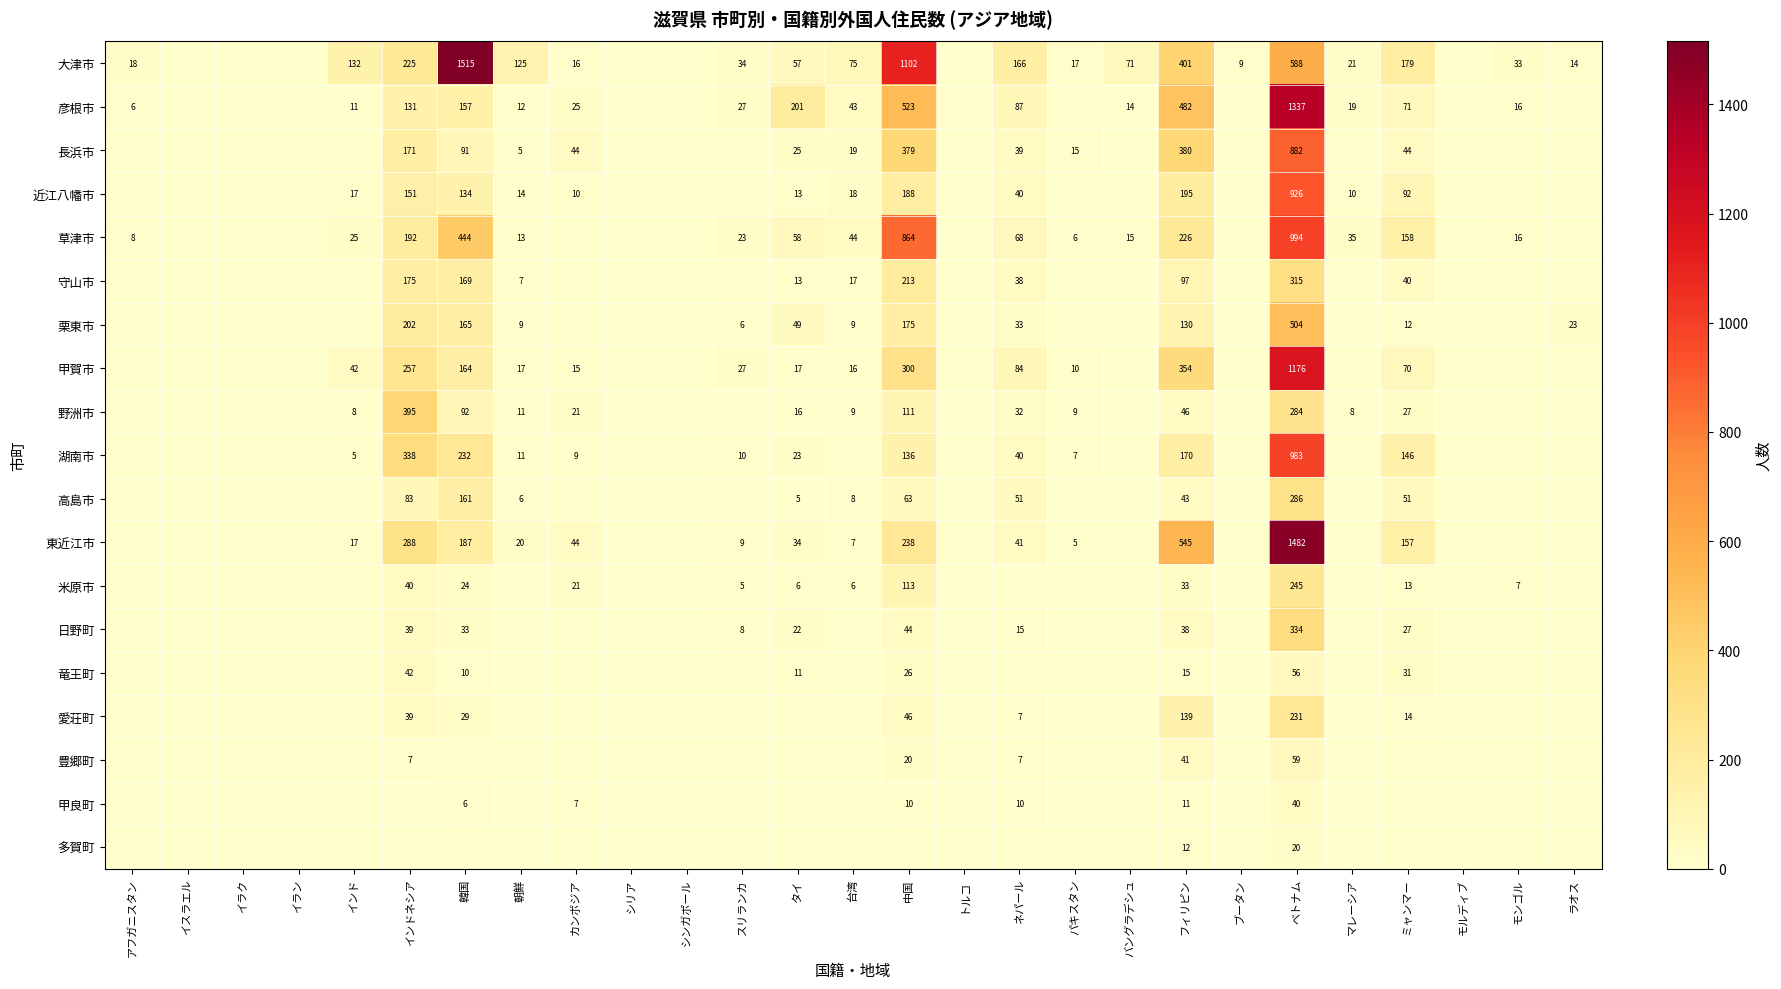

True or false: 彦根市 has a value of 78 at 韓国.

False